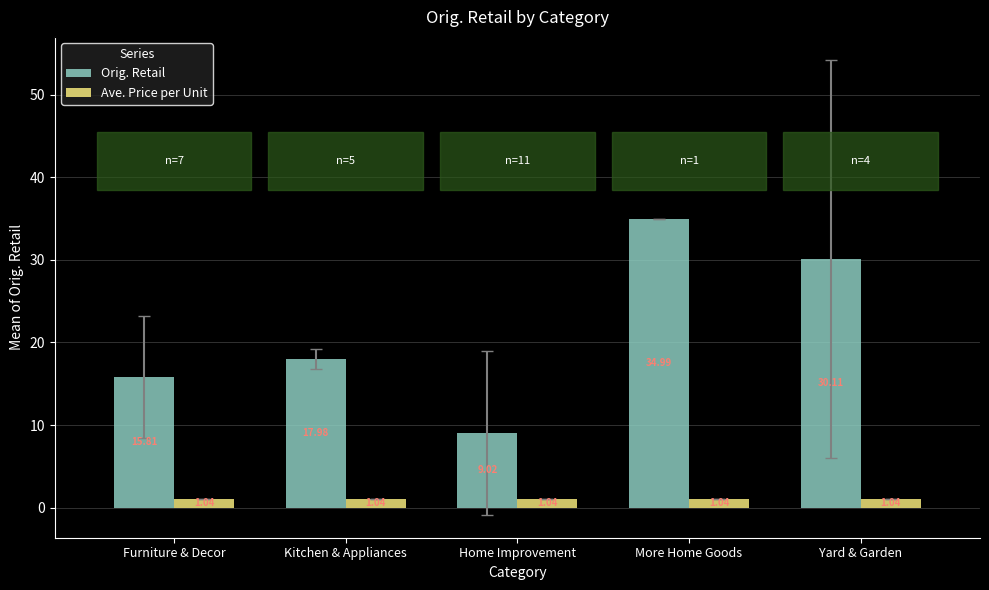

Rank the categories by Orig. Retail value from highest to lowest.

More Home Goods, Yard & Garden, Kitchen & Appliances, Furniture & Decor, Home Improvement